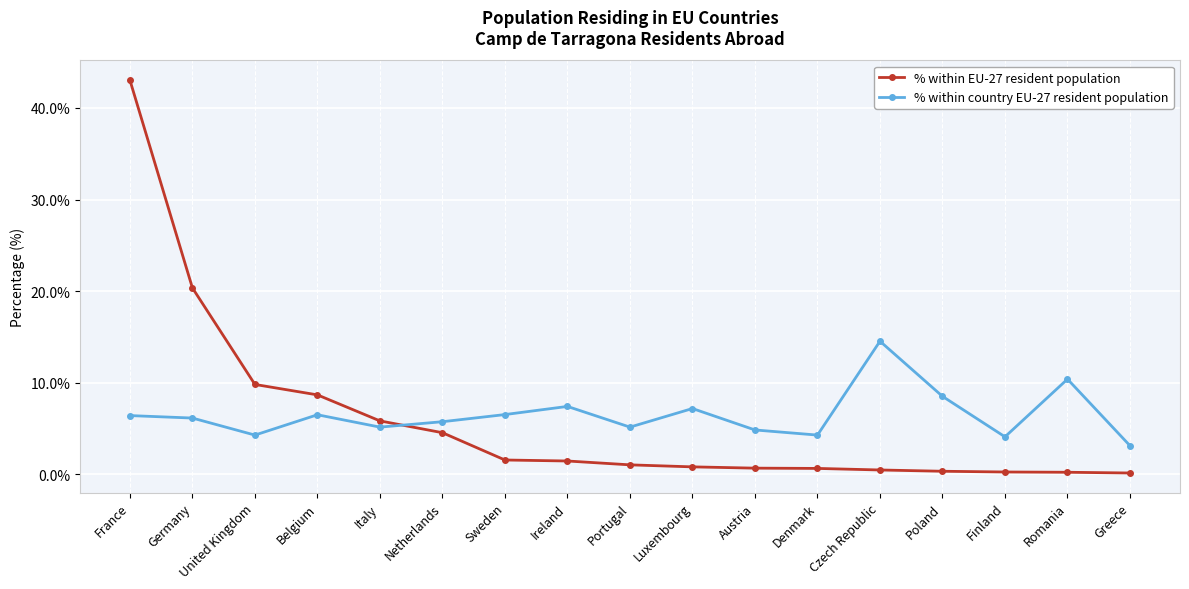

Rank the series at Ireland from lowest to highest value.

% within EU-27 resident population, % within country EU-27 resident population